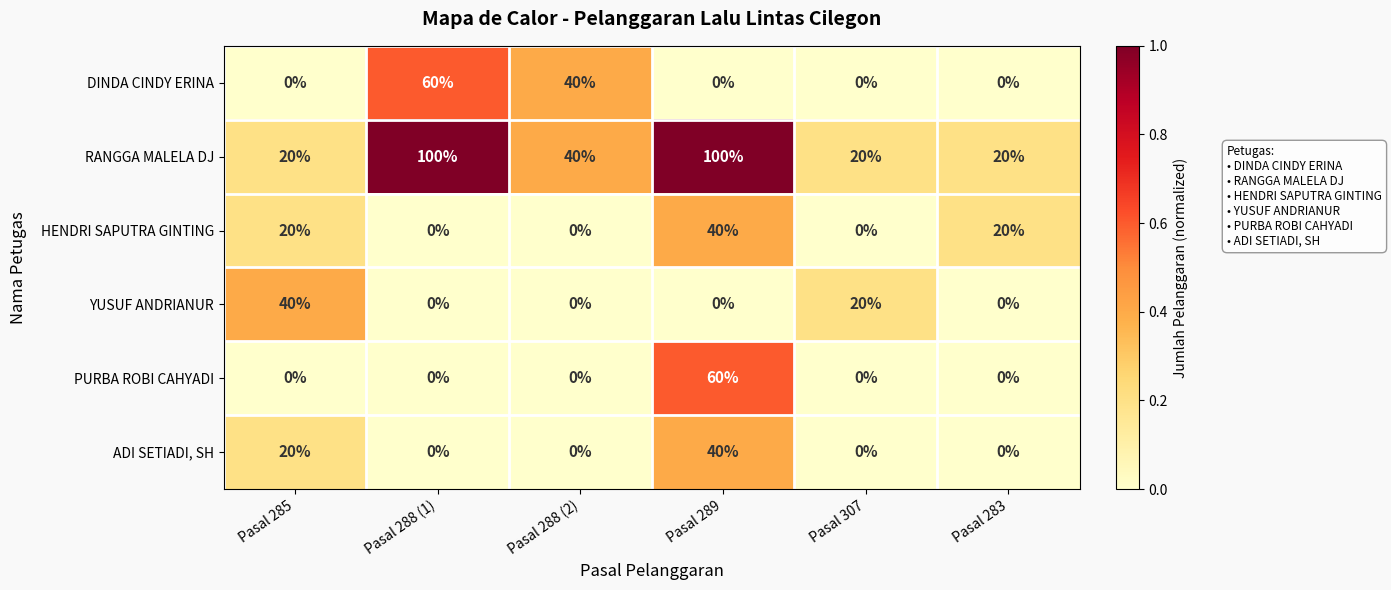

What is the difference between the RANGGA MALELA DJ values at Pasal 285 and Pasal 288 (2)?

20